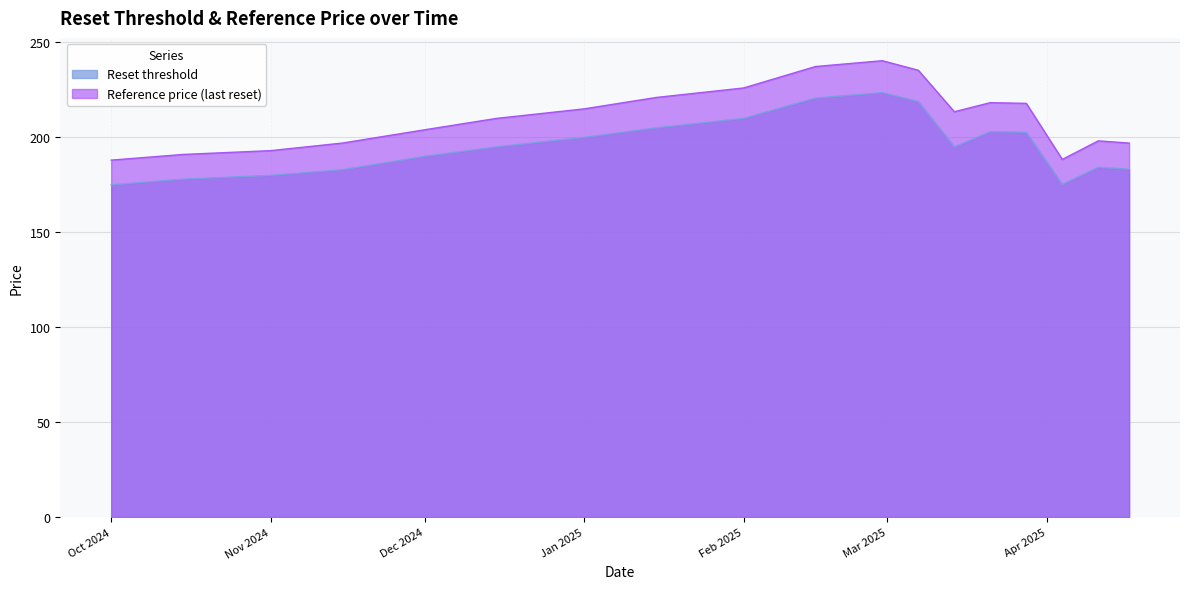

True or false: Reset threshold and Reference price (last reset) intersect in this chart.

False